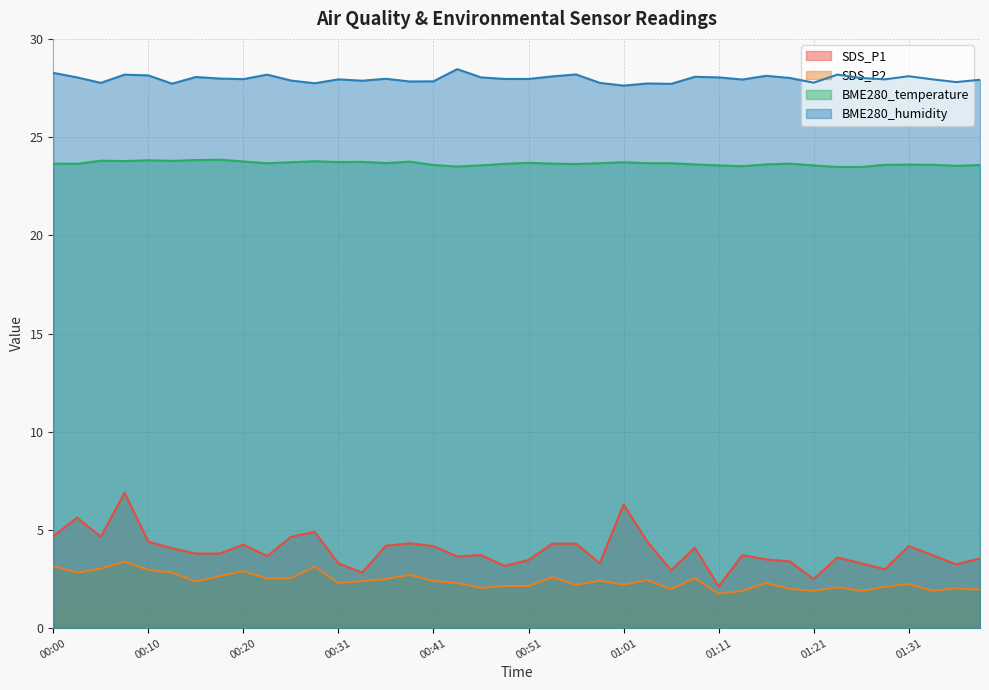

What is the value of the BME280_temperature point at the 22nd from the left?

23.6